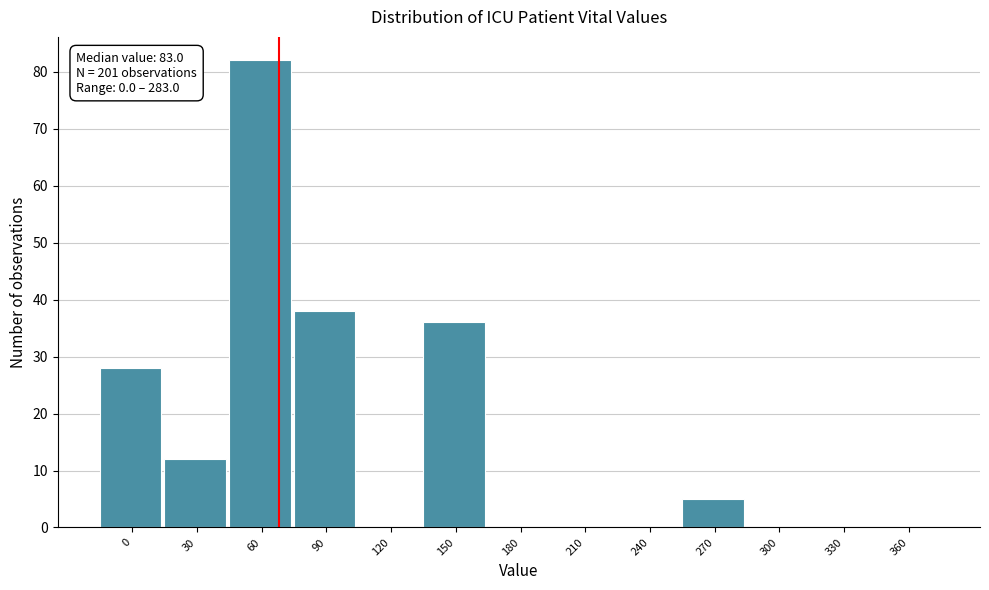

Reading left to right, what are all the values shown in this chart?

0=28	30=12	60=82	90=38	120=0	150=36	180=0	210=0	240=0	270=5	300=0	330=0	360=0